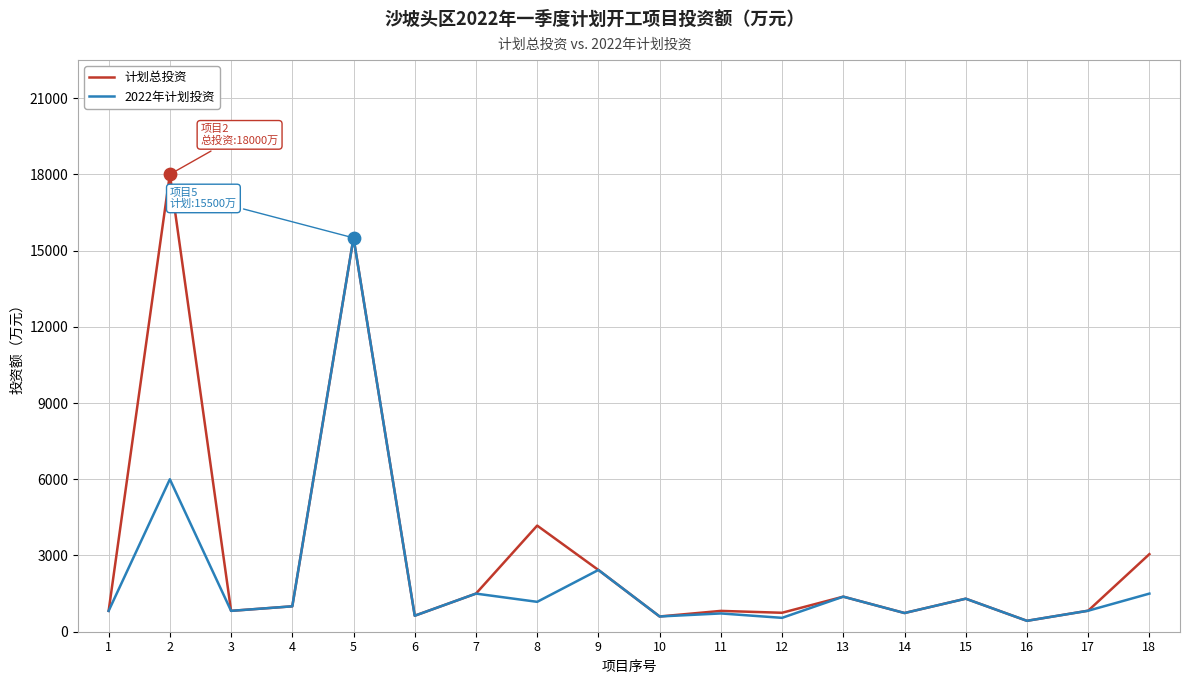

What is the total value across all series at 12?

1291.8